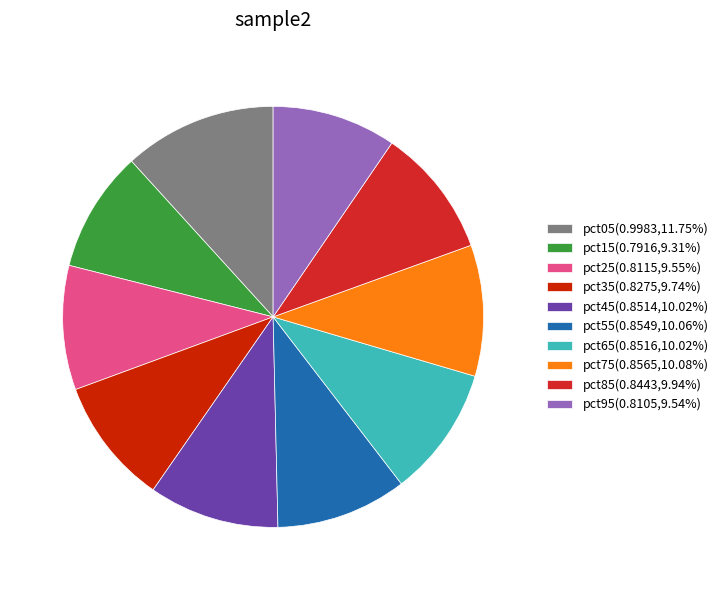

Does pct95(0.8105,9.54%) represent more than half of the total?

No